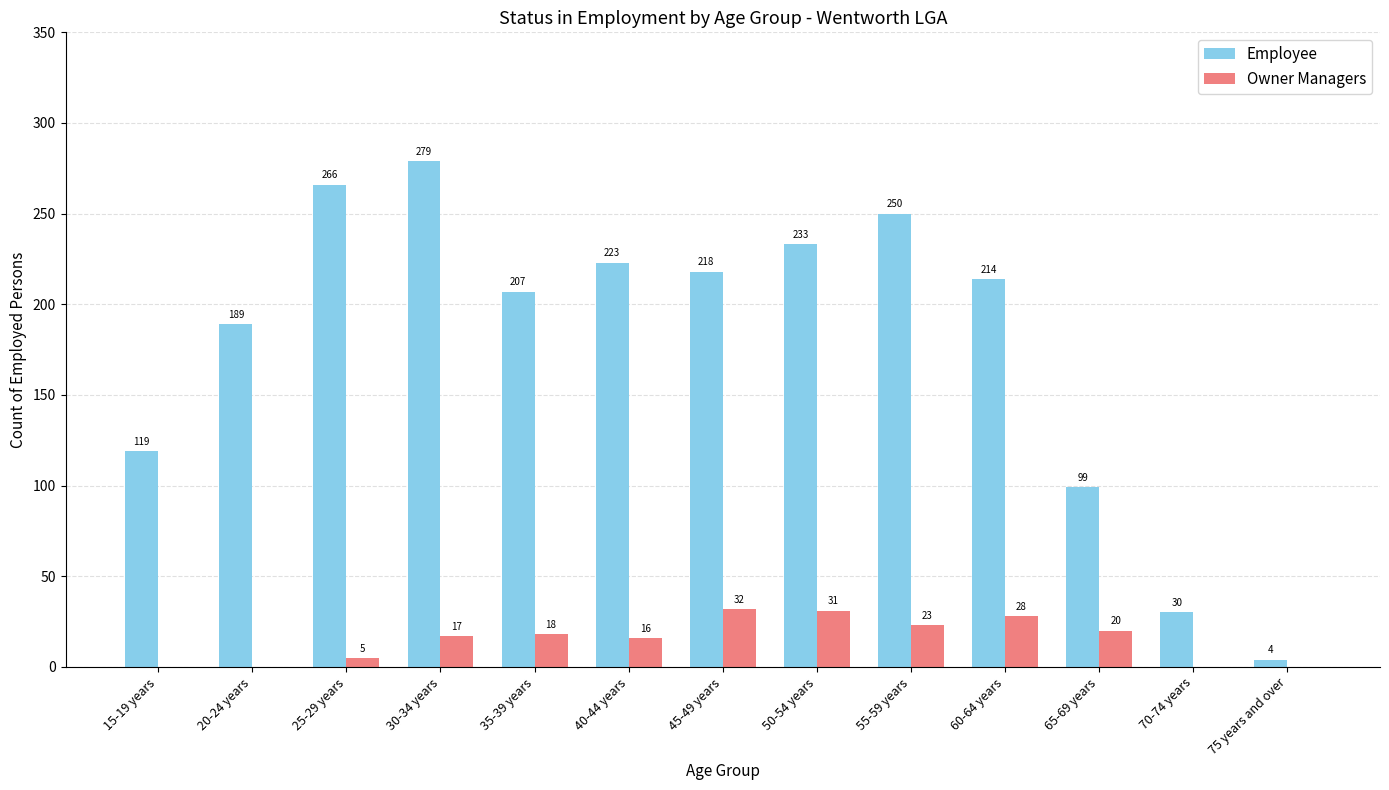

The Owner Managers series shows 0 at 15-19 years. True or false?

True